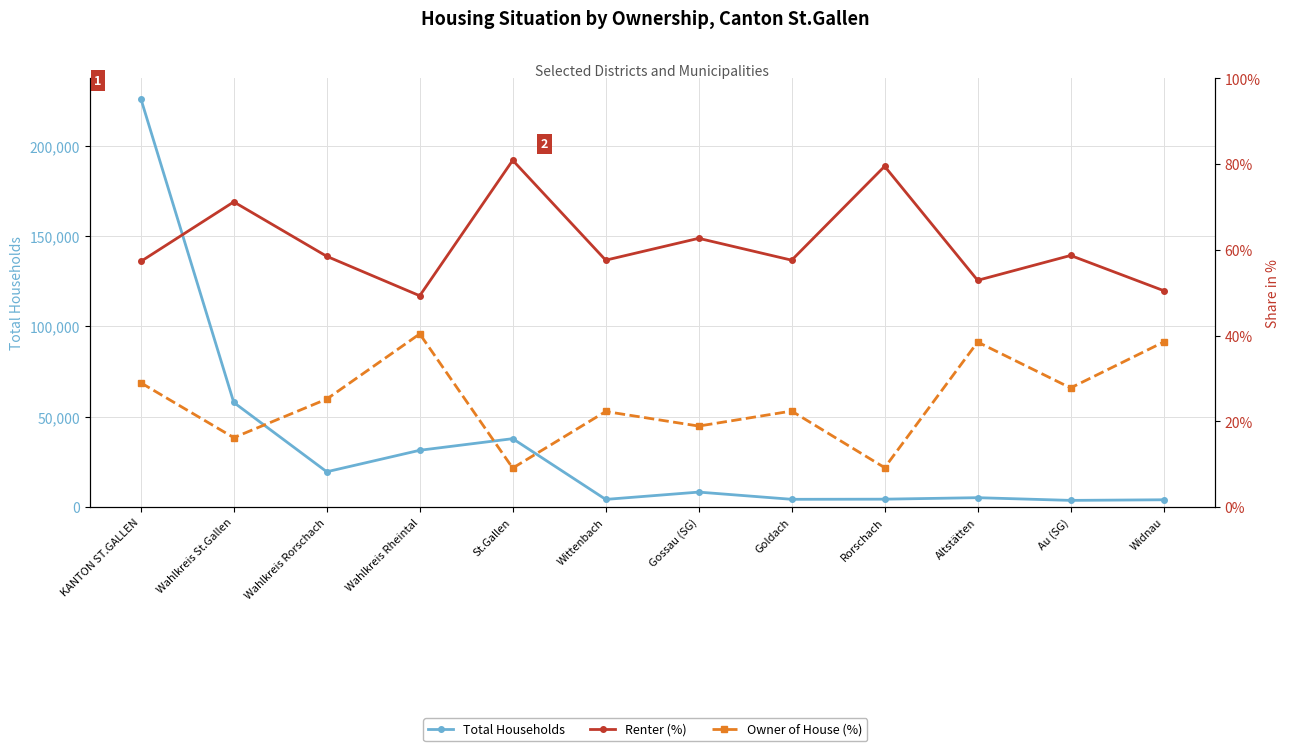

True or false: Total Households has more than 1 interior local peaks.

True